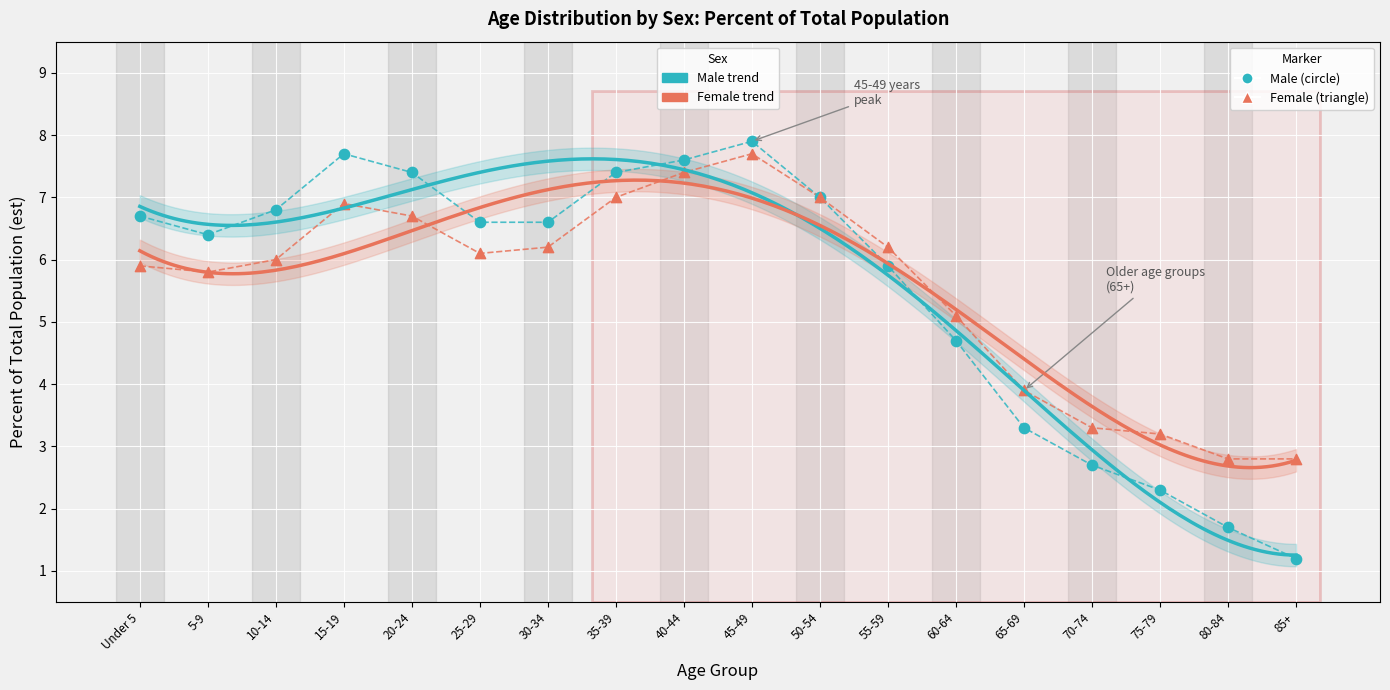

Across all series, what Y value is closest to 4?

3.9